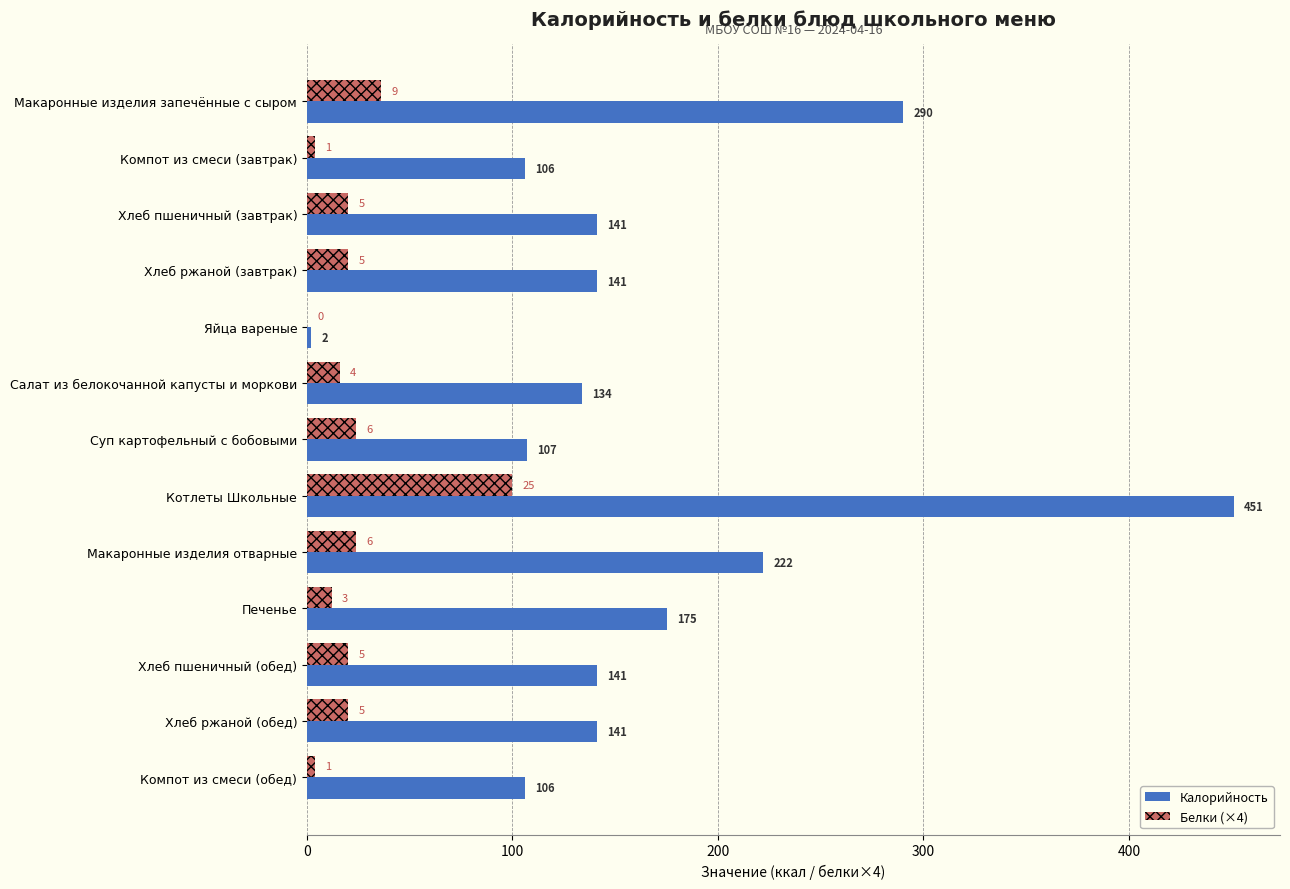

Which series changed the most between Компот из смеси (завтрак) and Суп картофельный с бобовыми?

Белки (×4)